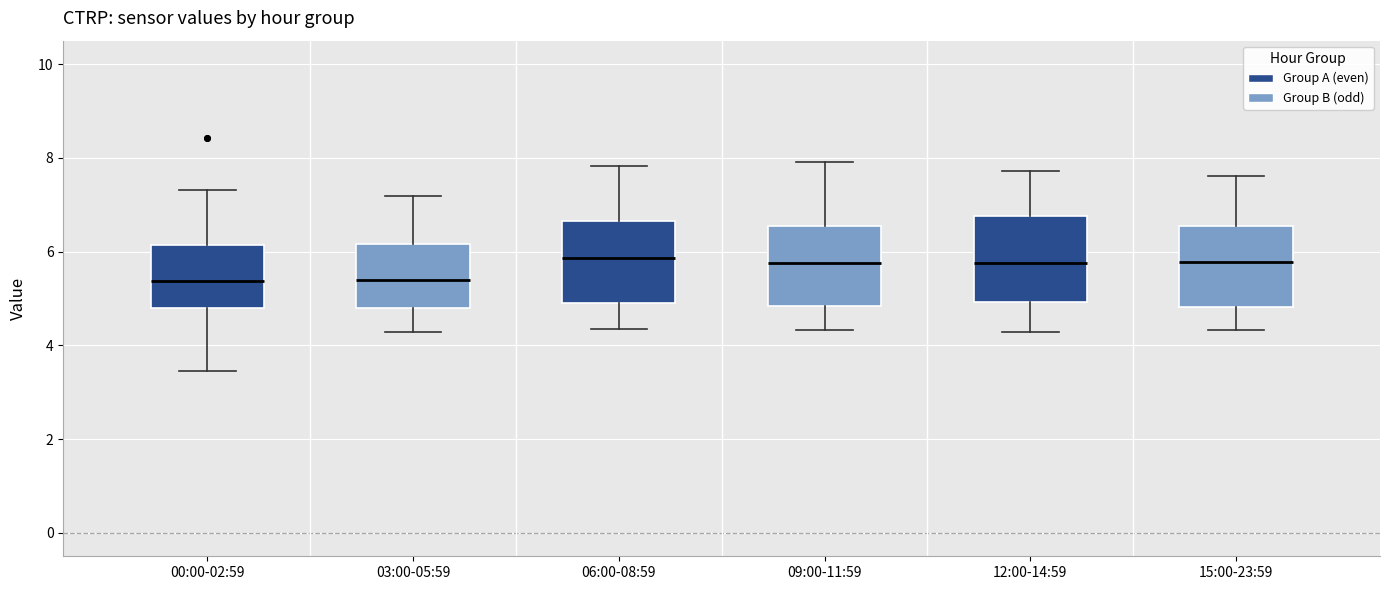

Where is the lower edge of the box for 06:00-08:59 on the y-axis? The values are not printed on the chart, so give them approximately, as read against the axis.

4.8